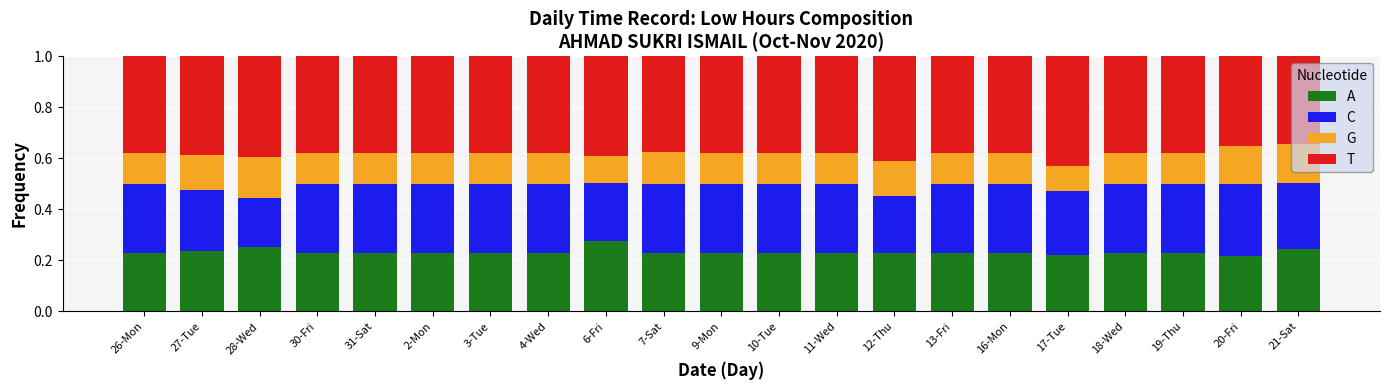

What is the total value across all series at 2-Mon?

1.0